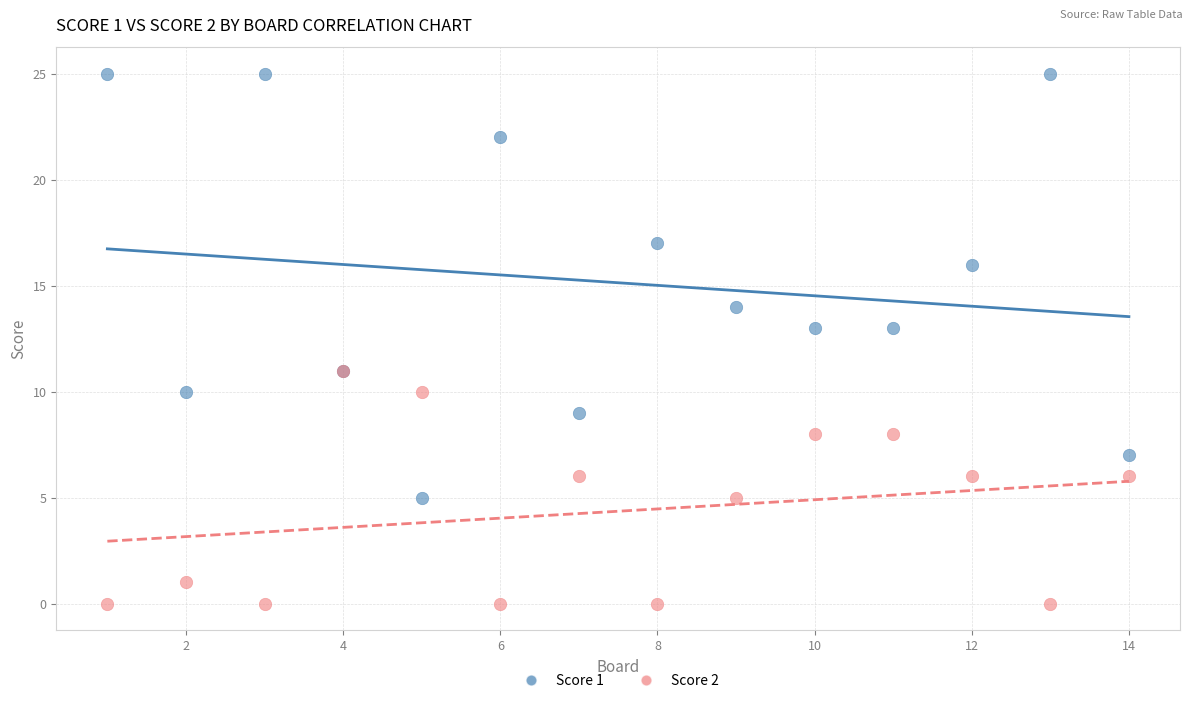

Which series contains the highest Y value?

Score 1